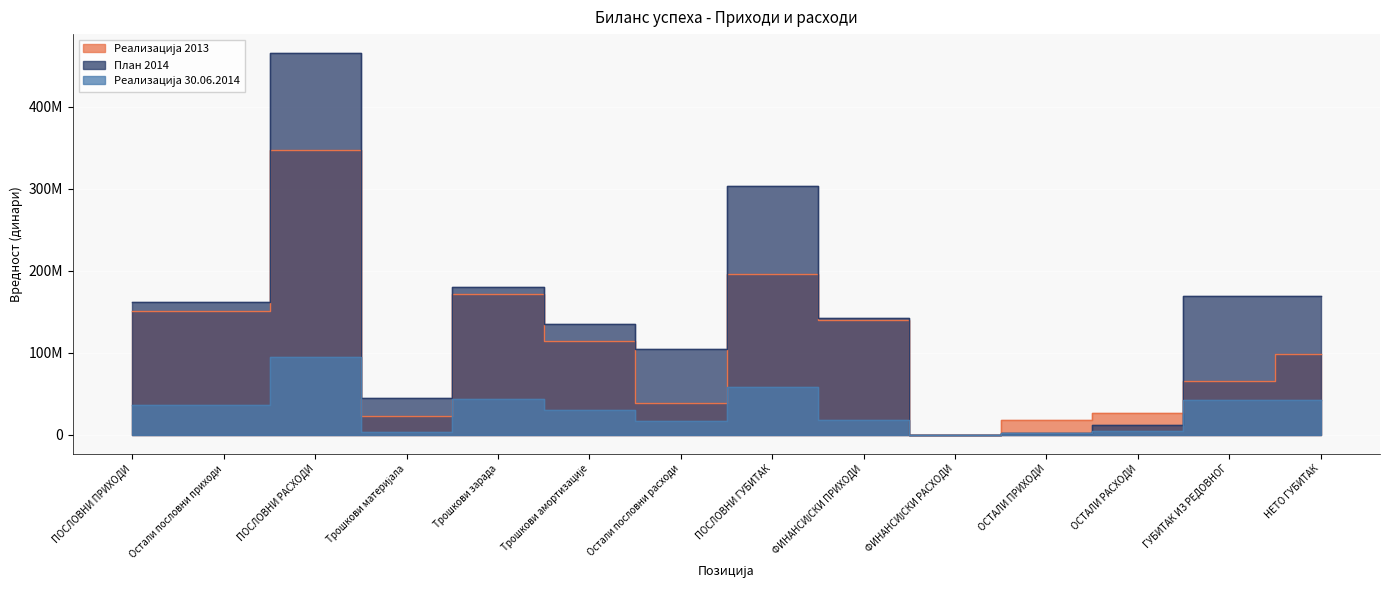

Where does the Реализација 2013 series first go above 113924000?

ПОСЛОВНИ ПРИХОДИ